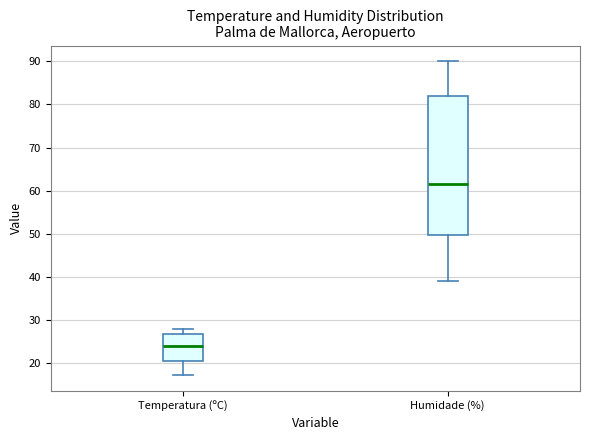

Where does the median line of the box for Temperatura (ºC) sit on the y-axis? The values are not printed on the chart, so give them approximately, as read against the axis.

24